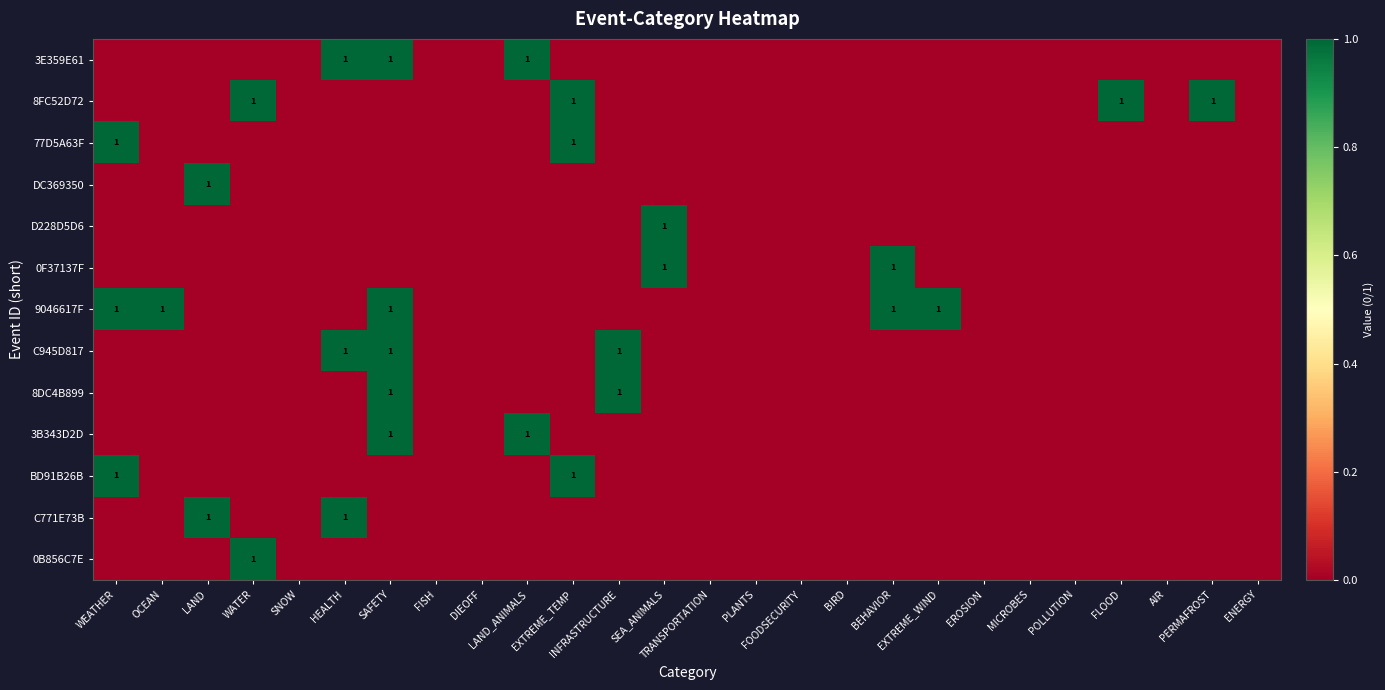

Is the value of 0B856C7E at PLANTS greater than the value of 77D5A63F at HEALTH?

No